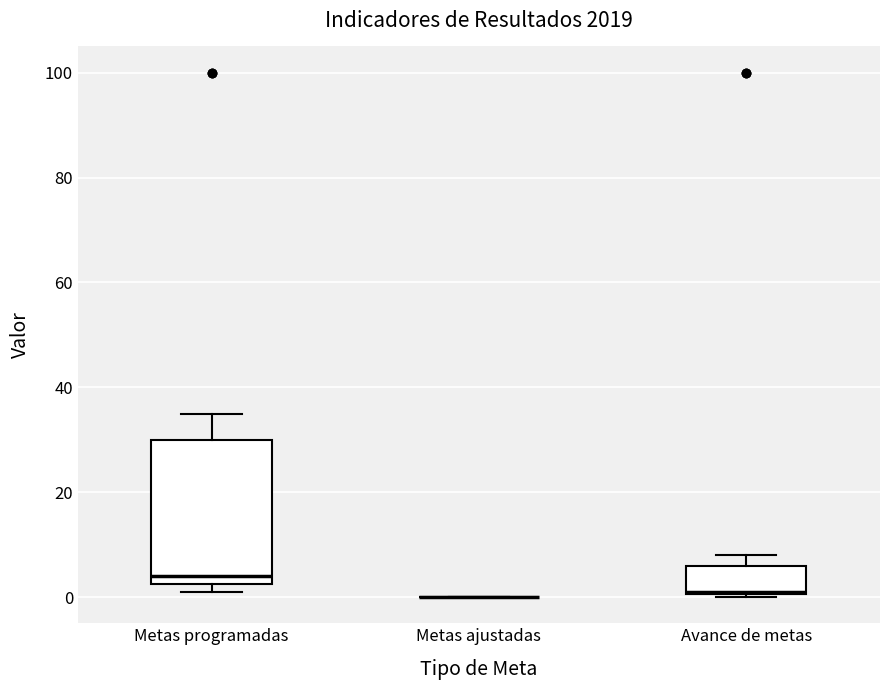

Reading left to right, read every box against the y-axis: the position of its median line, the range the box covers, and the ends of its whiskers. The values are not printed on the chart, so give them approximately, as read against the axis.

Metas programadas: median 4, box 2 to 30, whiskers 2 (just below the box's lower edge) to 36
Metas ajustadas: box collapsed to a line at 0, whiskers 0 to 0
Avance de metas: median 2, box 0 to 6, whiskers 0 to 8